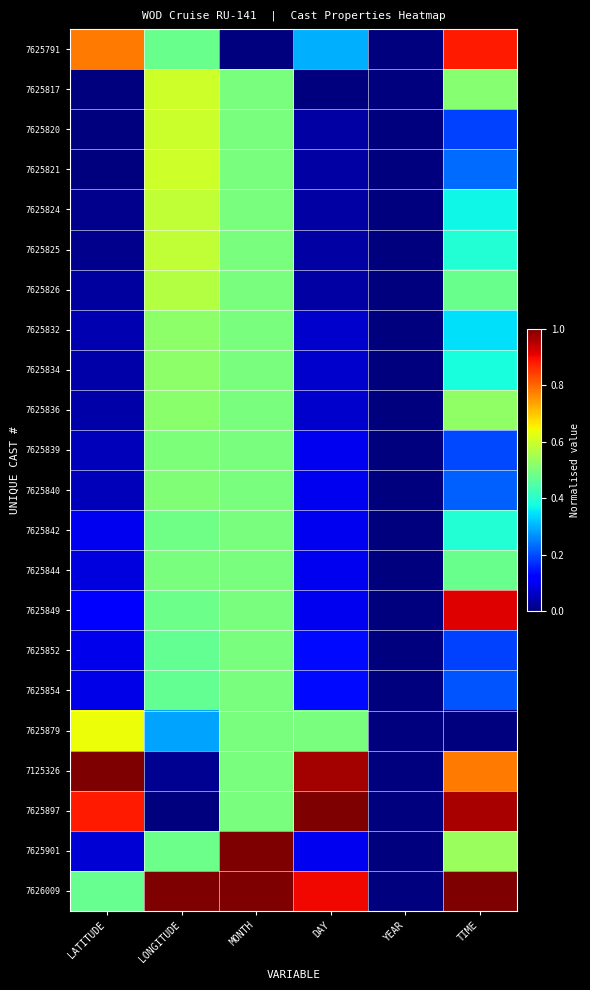

At how many categories does at least one series exceed 0?

5